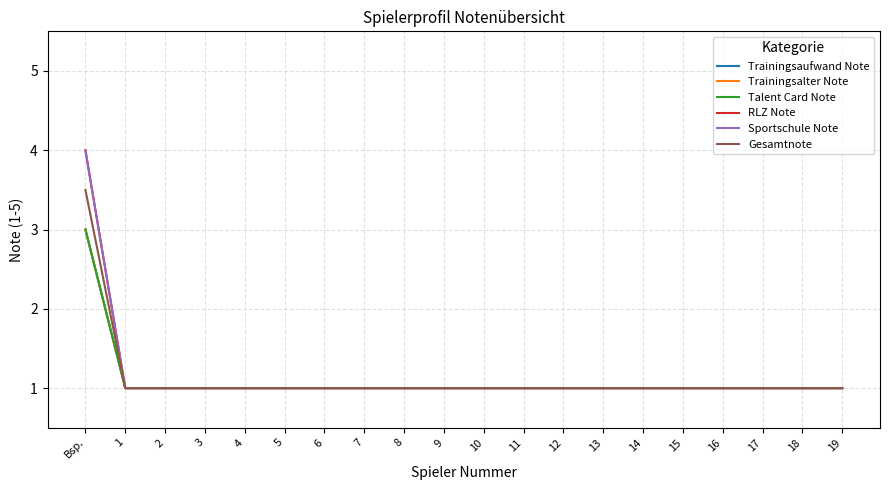

Does the chart have visible grid lines?

Yes